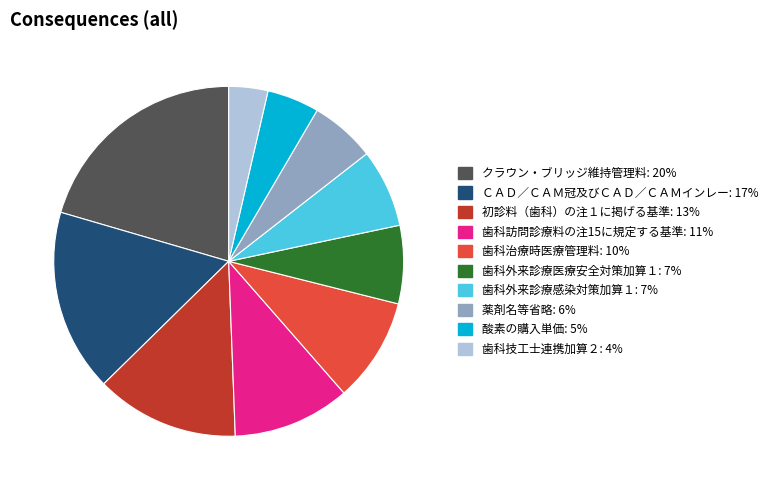

What is the smallest slice in the pie chart?

歯科技工士連携加算２